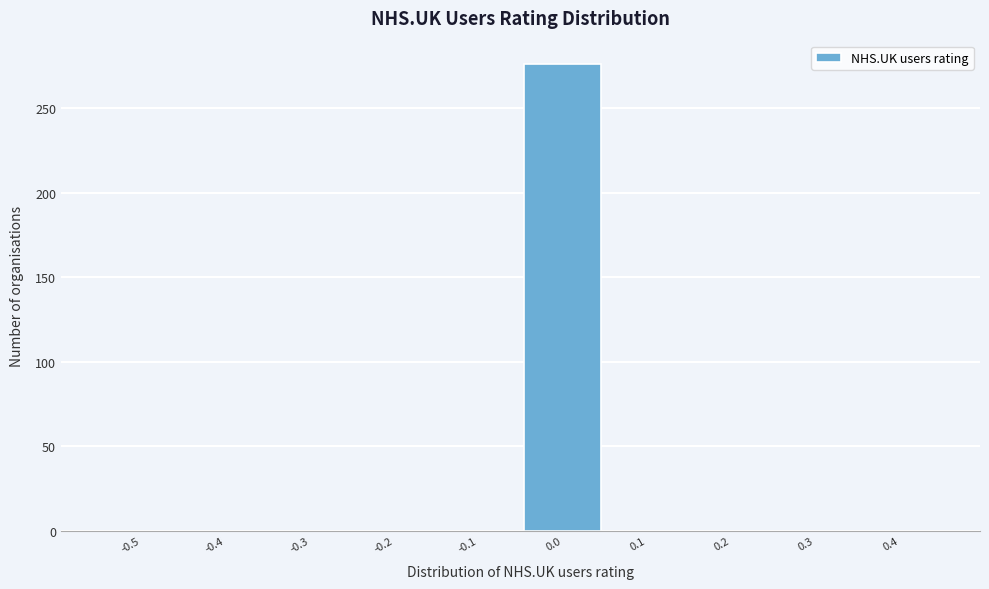

Reading left to right, extract all data points from this chart.

-0.5=0	-0.4=0	-0.3=0	-0.2=0	-0.1=0	0.0=276	0.1=0	0.2=0	0.3=0	0.4=0